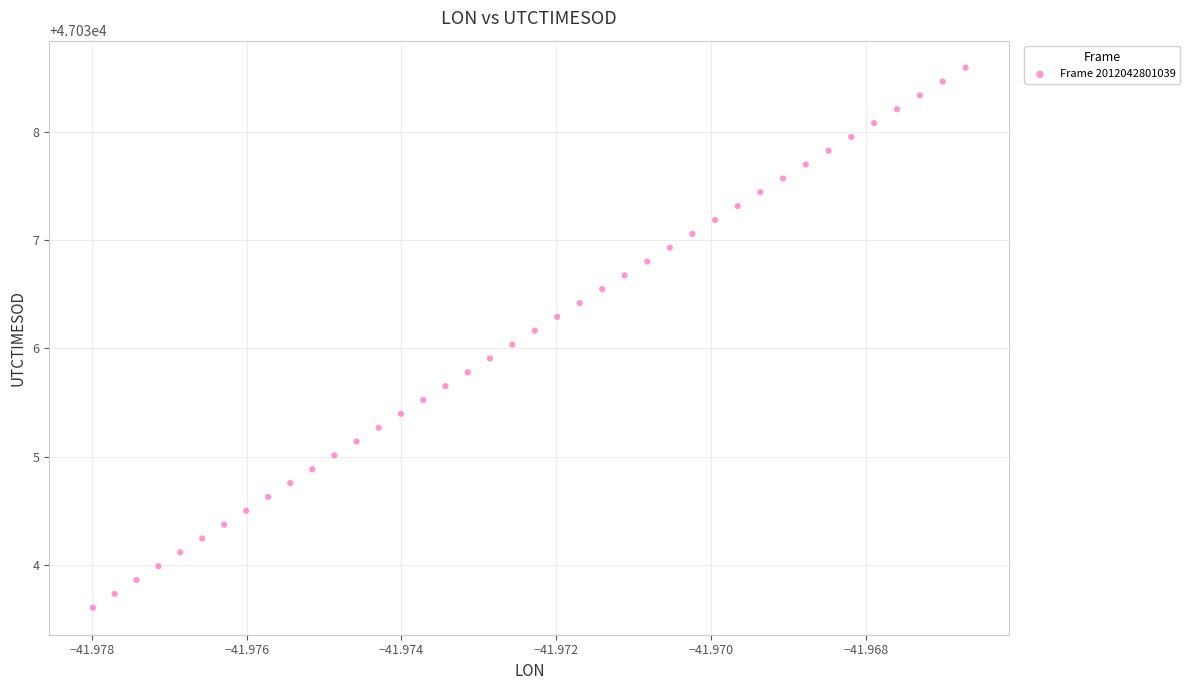

What is the range of Y values (max minus min)?

5.0